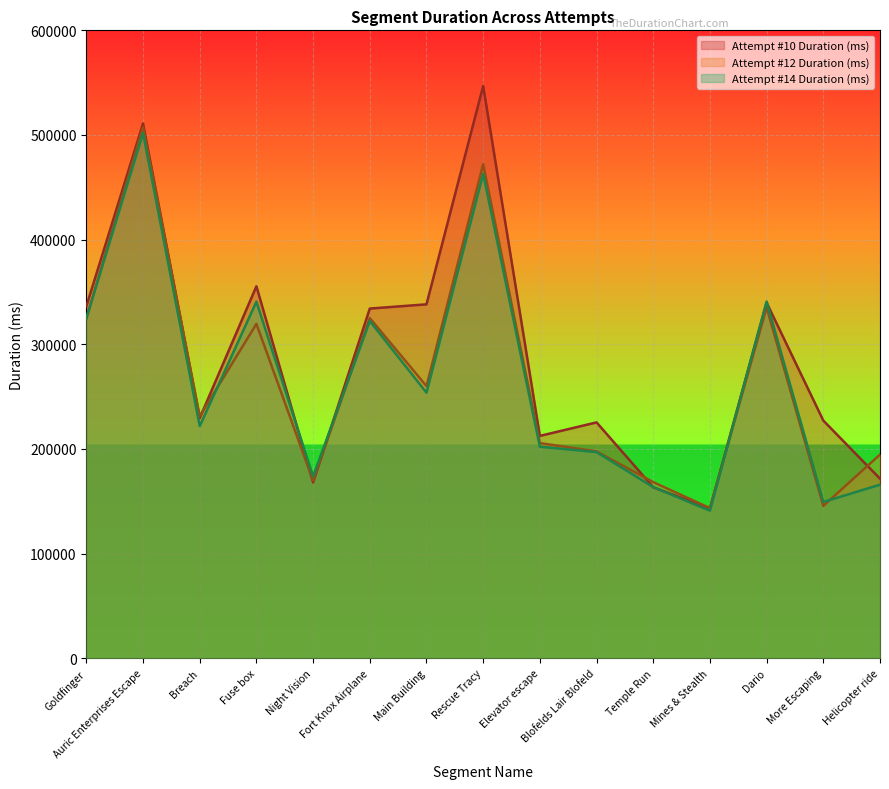

What is the value of the 1st point from the left?

336374